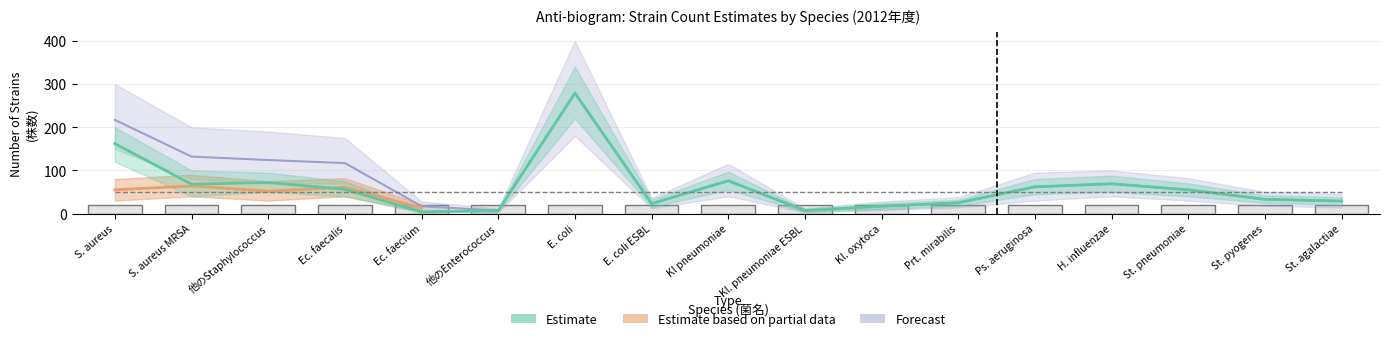

The value of Forecast at Kl pneumoniae is 21. True or false?

False